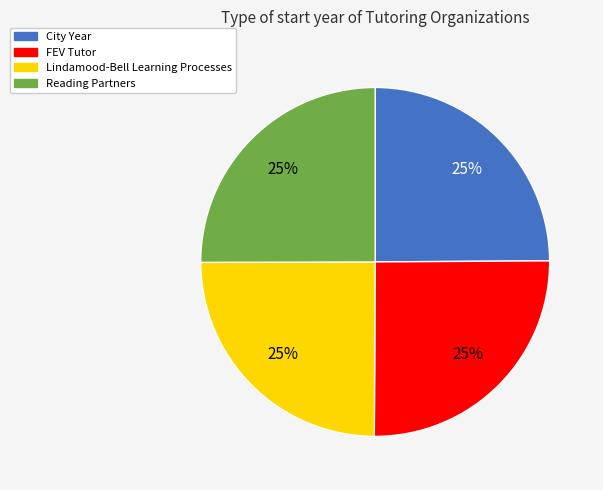

To the nearest percent, what percentage of the pie is FEV Tutor?

25%